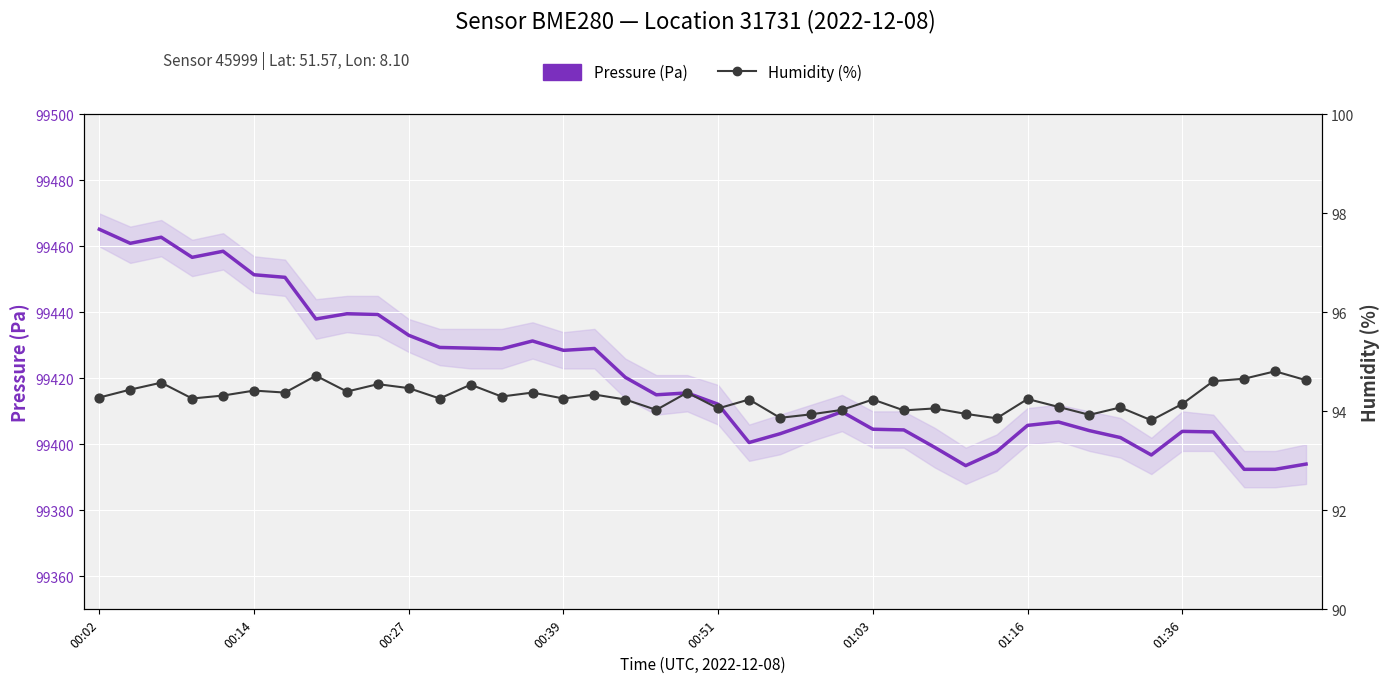

Which series reaches the minimum Y coordinate?

Humidity (%)